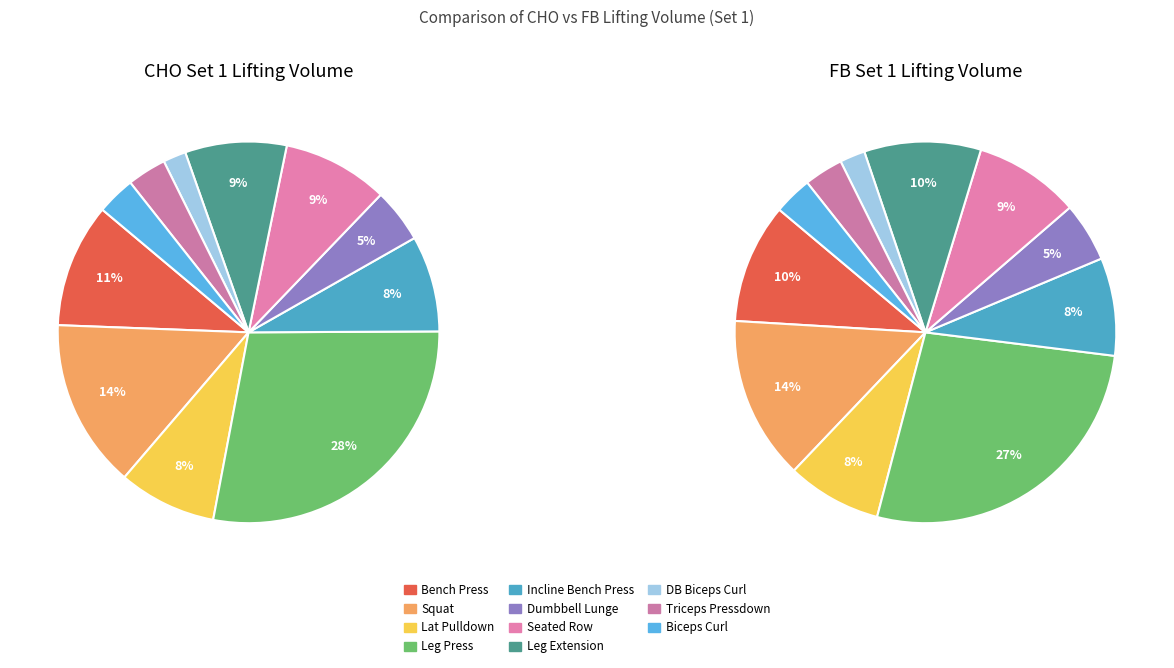

Combined, what portion of the pie is Biceps Curl and Incline Bench Press?

11.4%